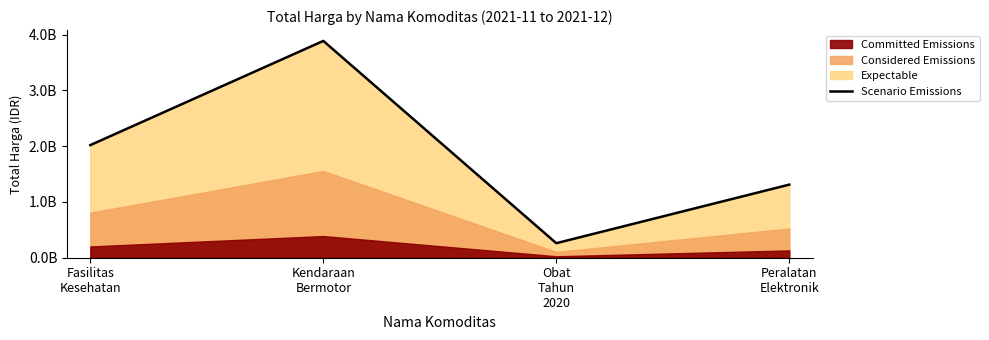

Is it true that the value at Peralatan
Elektronik is 1877568672?

False